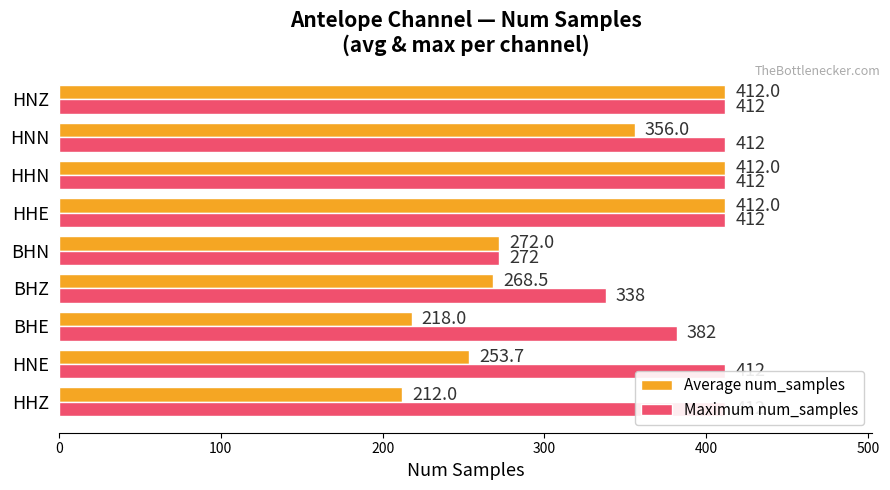

What is the difference between the second highest and second lowest values in the Maximum num_samples series?

74.0